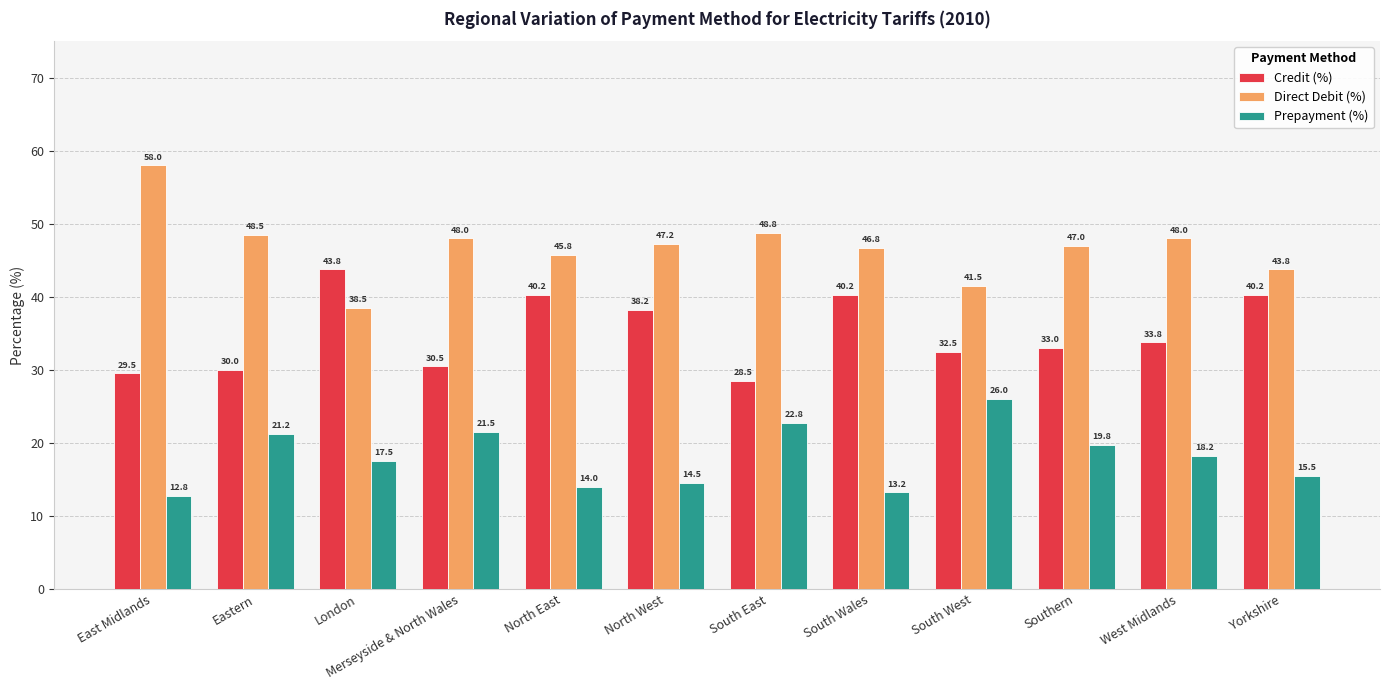

What is the label of the 8th bar from the right?

North East